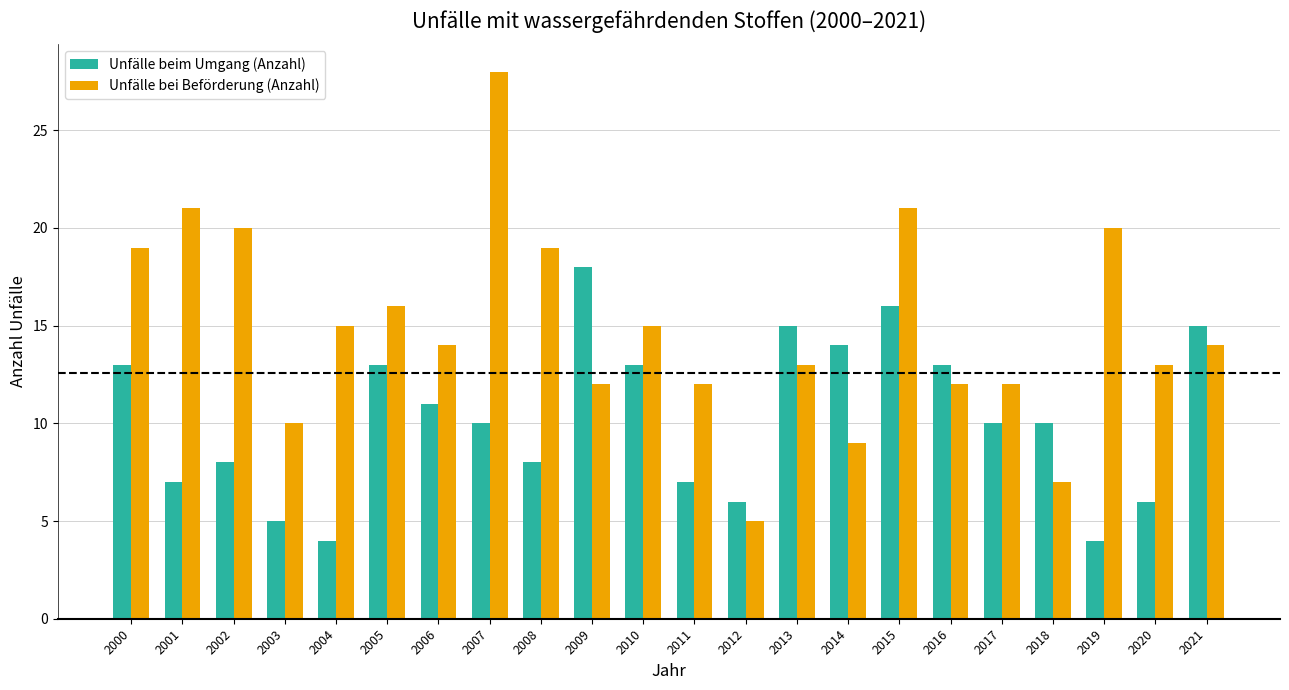

What is the minimum value shown in the chart?

4